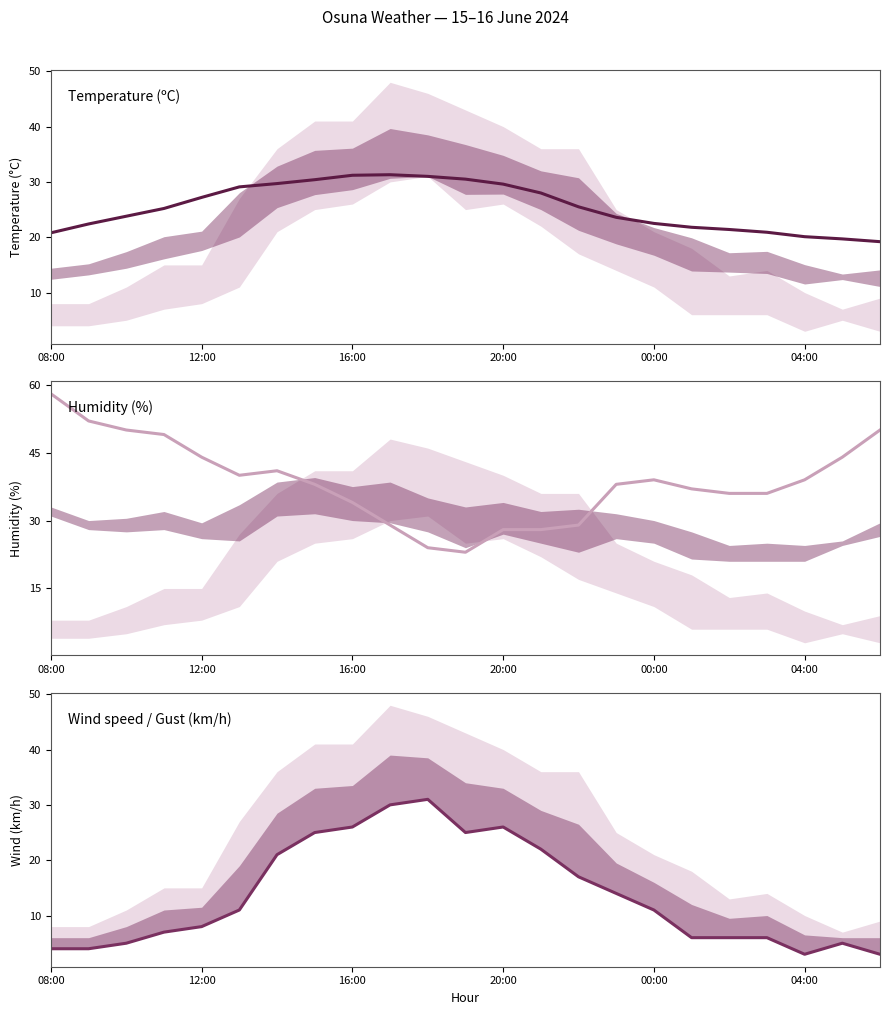

In Humidity (%), how many points are lower than both neighbors (excluding endpoints)?

2